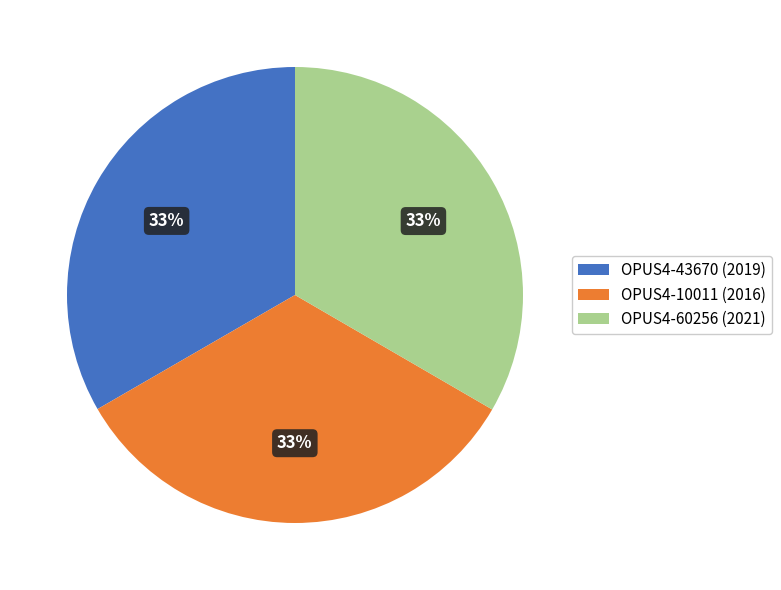

To the nearest percent, what percentage of the pie is OPUS4-43670 (2019)?

33%